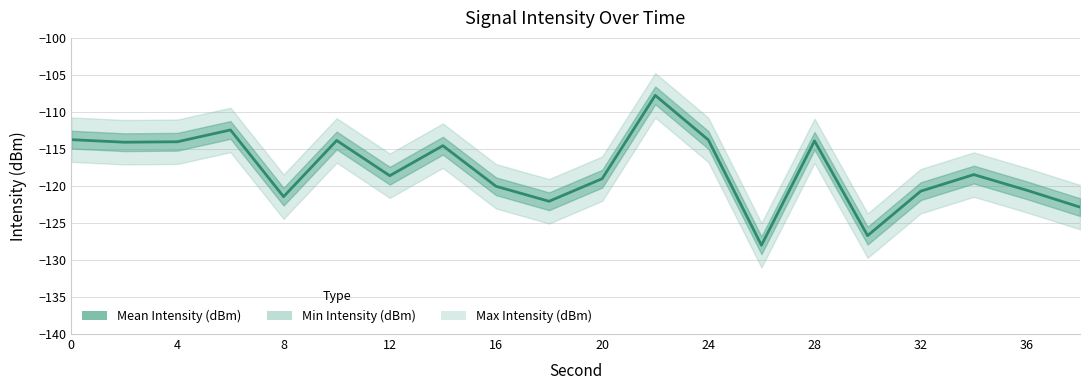

Reading left to right, what are all the values shown in this chart?

-113.7	-114.1	-114.0	-112.4	-121.4	-113.9	-118.6	-114.6	-120.0	-122.1	-119.0	-107.8	-113.8	-128.0	-113.9	-126.7	-120.7	-118.5	-120.6	-122.9